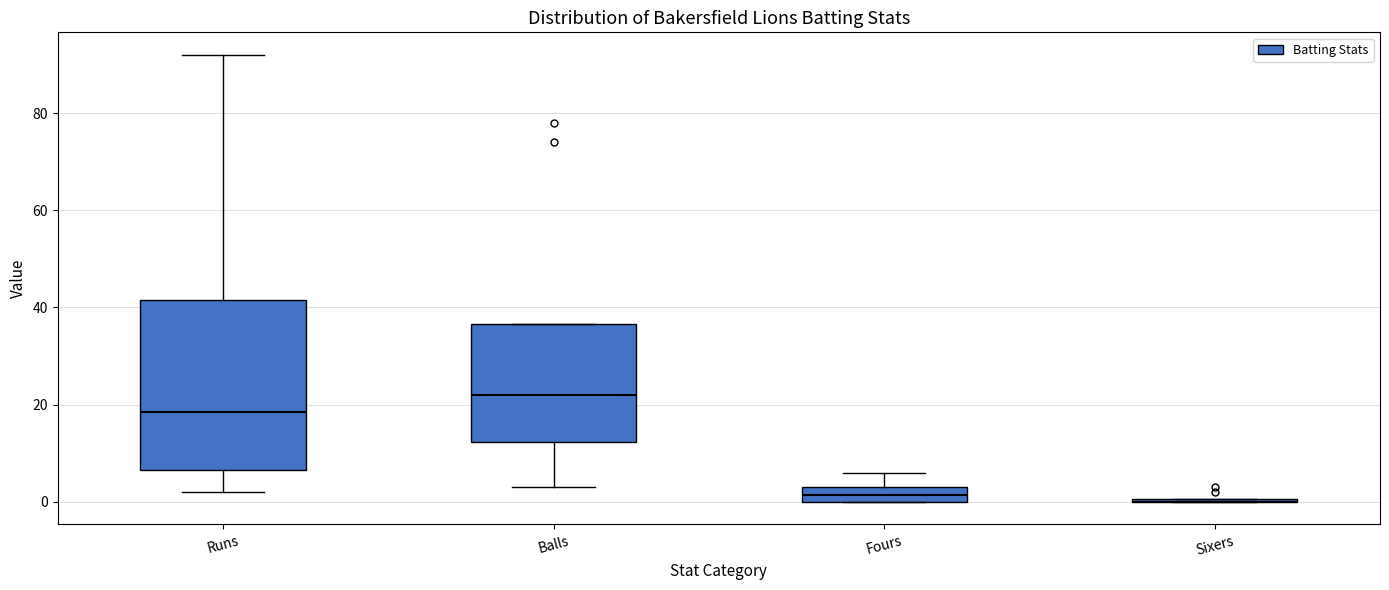

Reading left to right, read every box against the y-axis: the position of its median line, the range the box covers, and the ends of its whiskers. The values are not printed on the chart, so give them approximately, as read against the axis.

Runs: median 18, box 6 to 42, whiskers 2 to 92
Balls: median 22, box 12 to 36, whiskers 4 to 36
Fours: median 2, box 0 to 4, whiskers 0 to 6
Sixers: box collapsed to a line at 0, whiskers 0 to 0